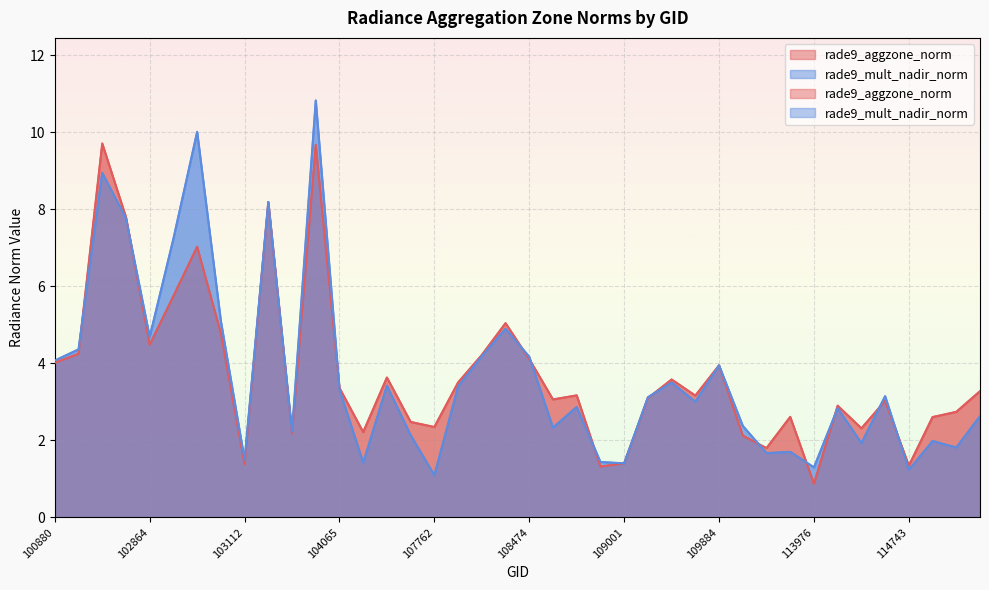

At which category is the sum across all series the highest?

103713